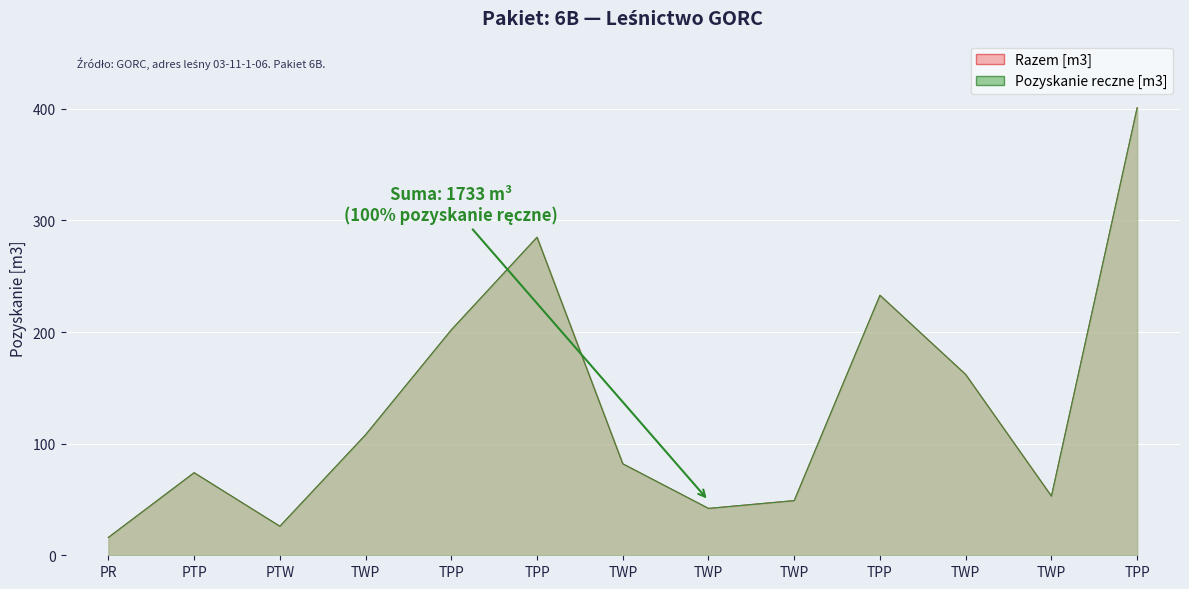

What is the approximate value of Pozyskanie reczne [m3] at TPP, to the nearest 50?

300